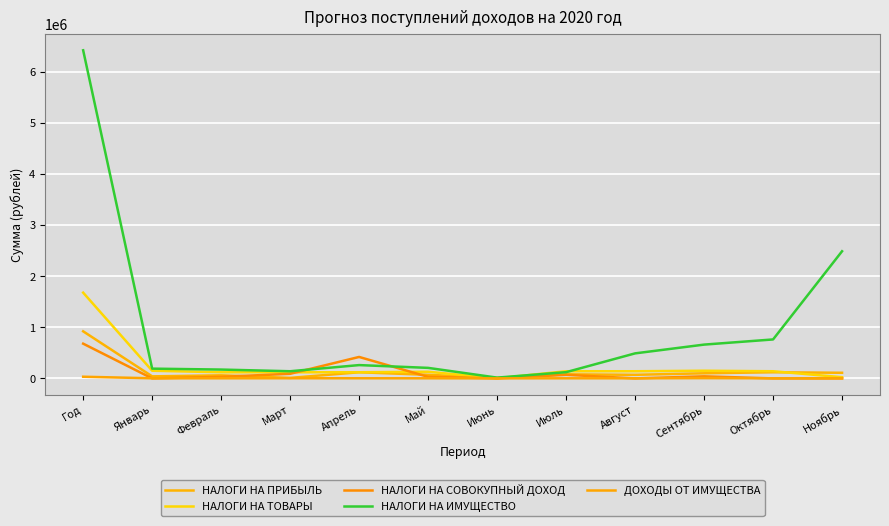

List the labels in order of ДОХОДЫ ОТ ИМУЩЕСТВА value, largest first.

Год, Сентябрь, Март, Апрель, Январь, Февраль, Май, Июль, Август, Октябрь, Ноябрь, Июнь